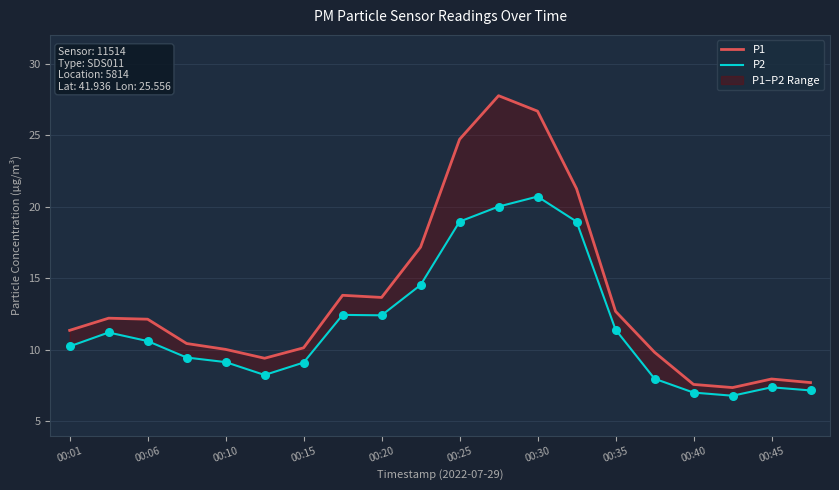

At which category is the sum across all series the highest?

11